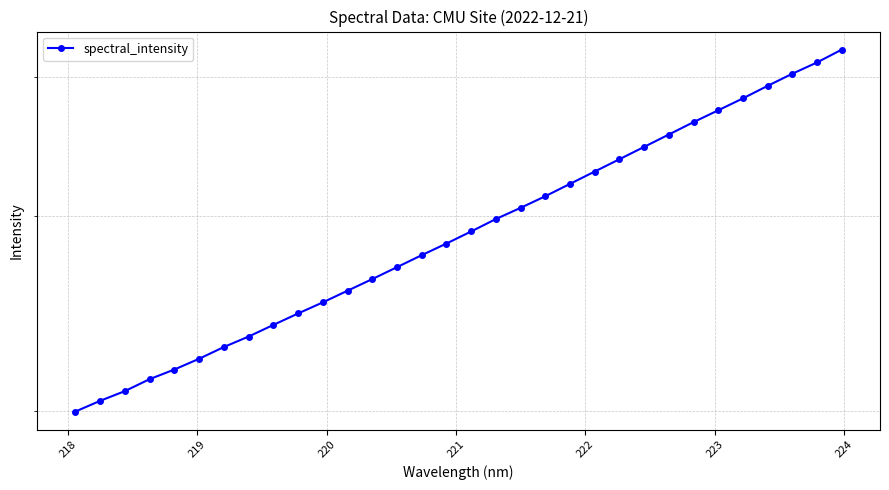

What is the average value?

2955.6